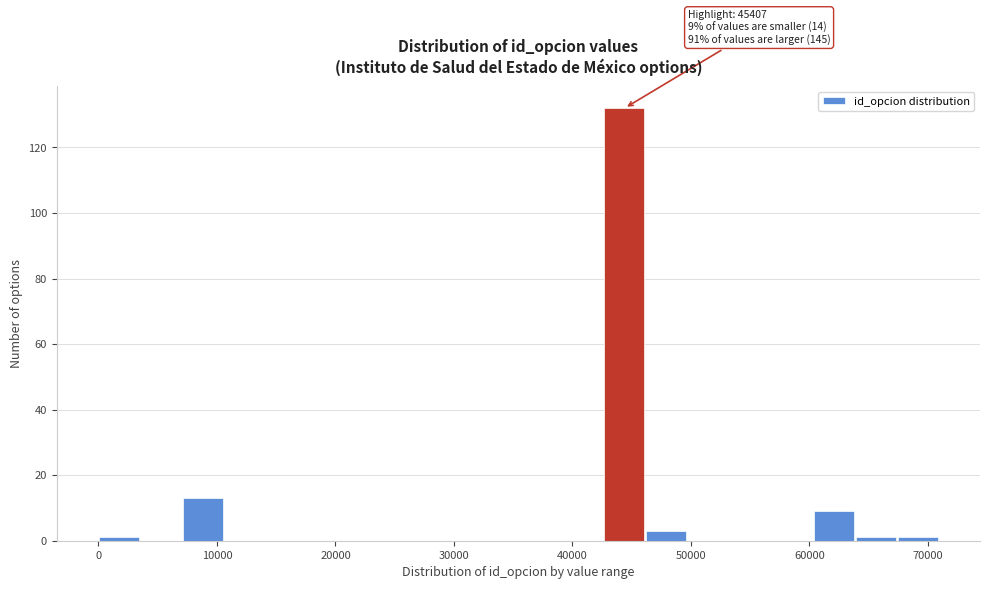

Around what value on the x-axis is the tallest bar? Give the approximate position of its centre, as read against the axis.

44000